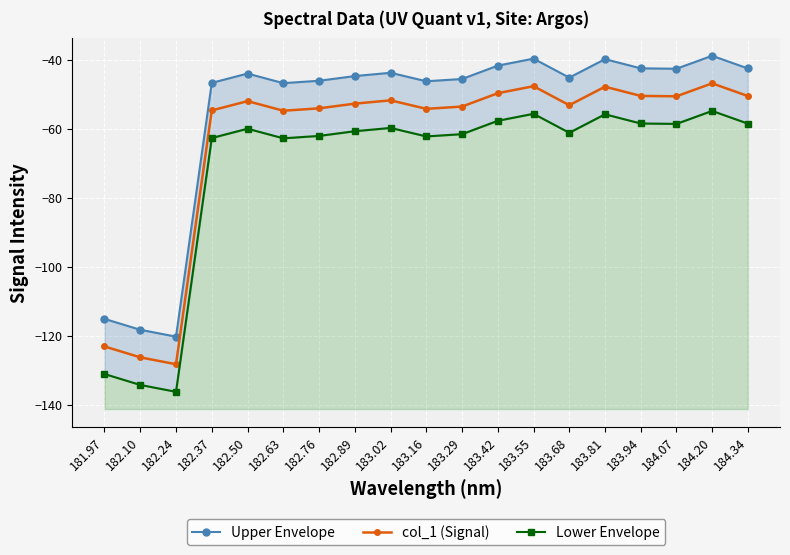

The value of Lower Envelope at 183.68 is -61.1. True or false?

True